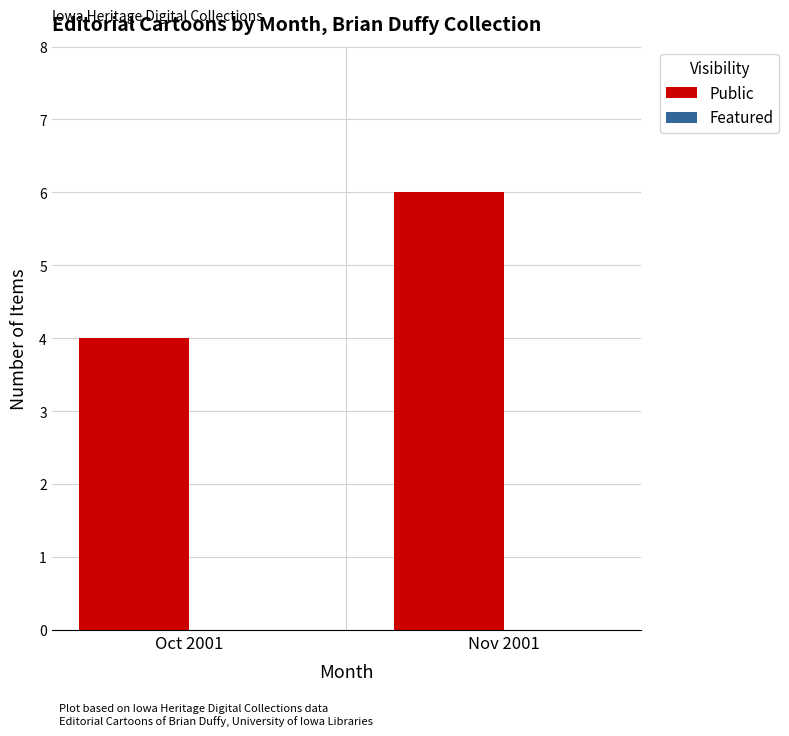

Between Nov 2001 and Oct 2001, which is larger?

Nov 2001